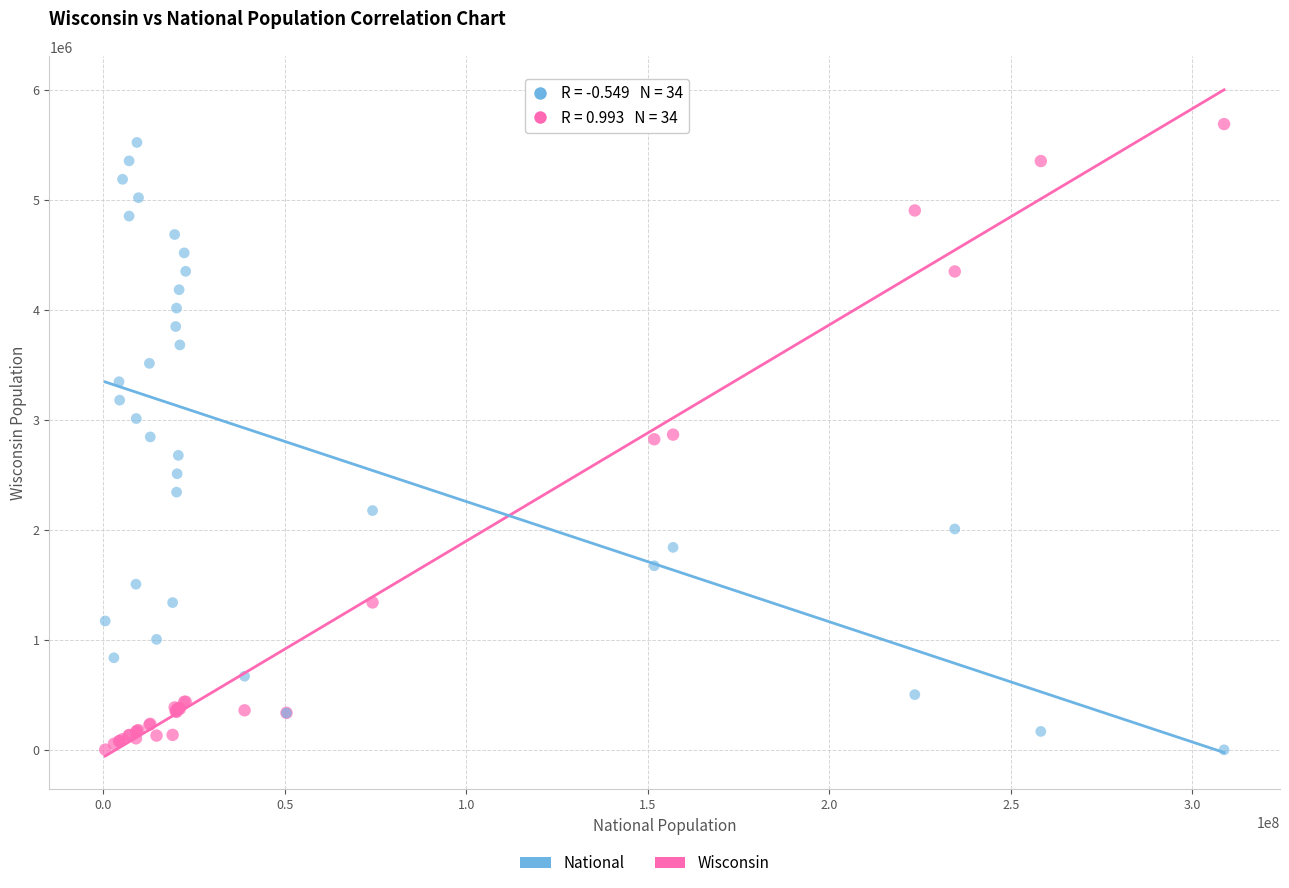

What is the X range (max minus min) for the scatter plot?

308205525.0